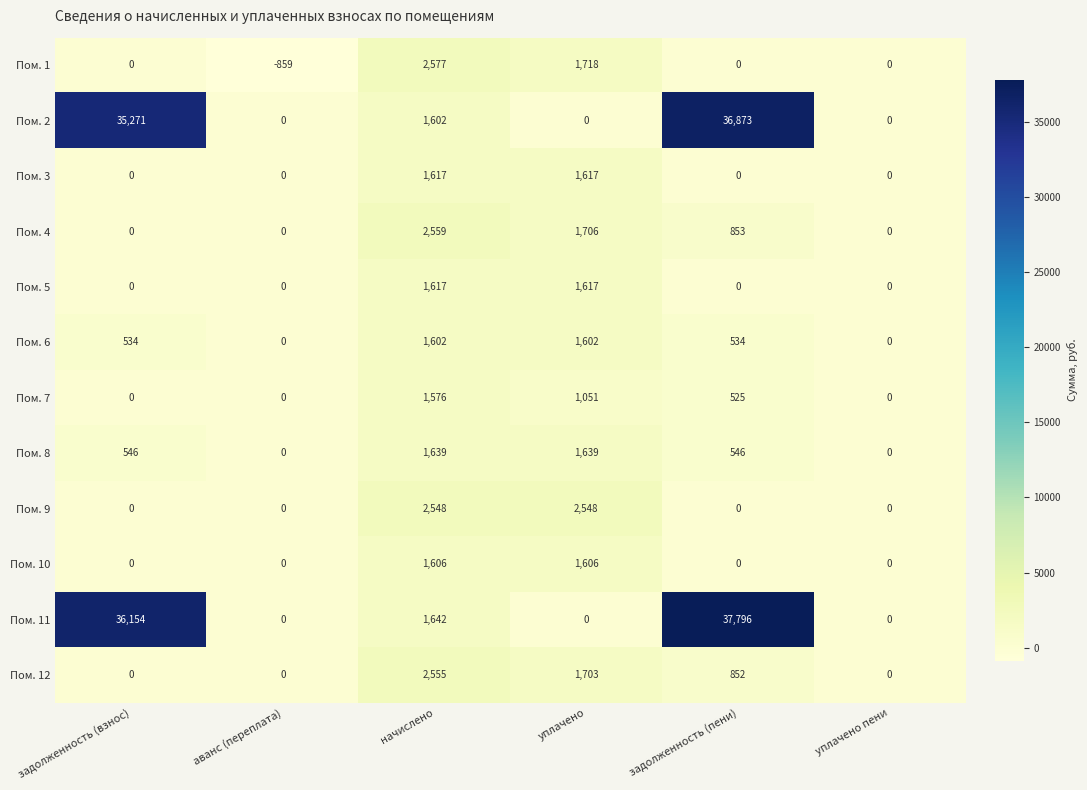

True or false: Пом. 12 has a value of 2312 at уплачено.

False